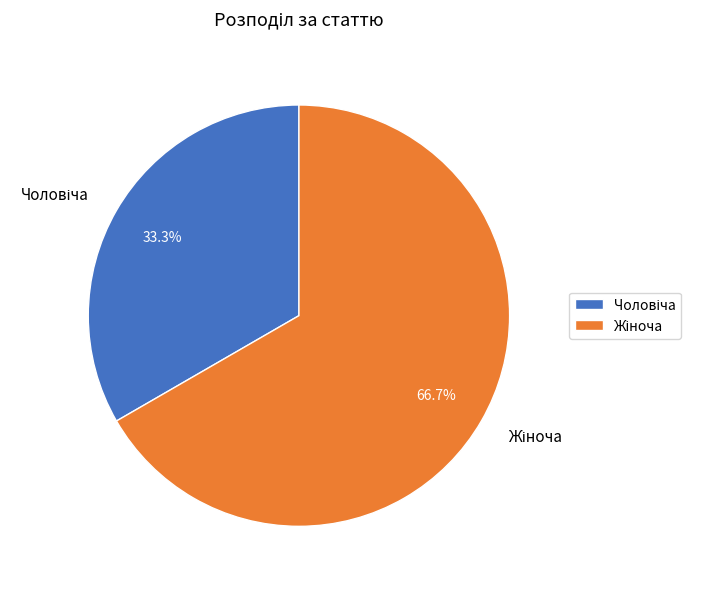

How many slices are in this pie chart?

2